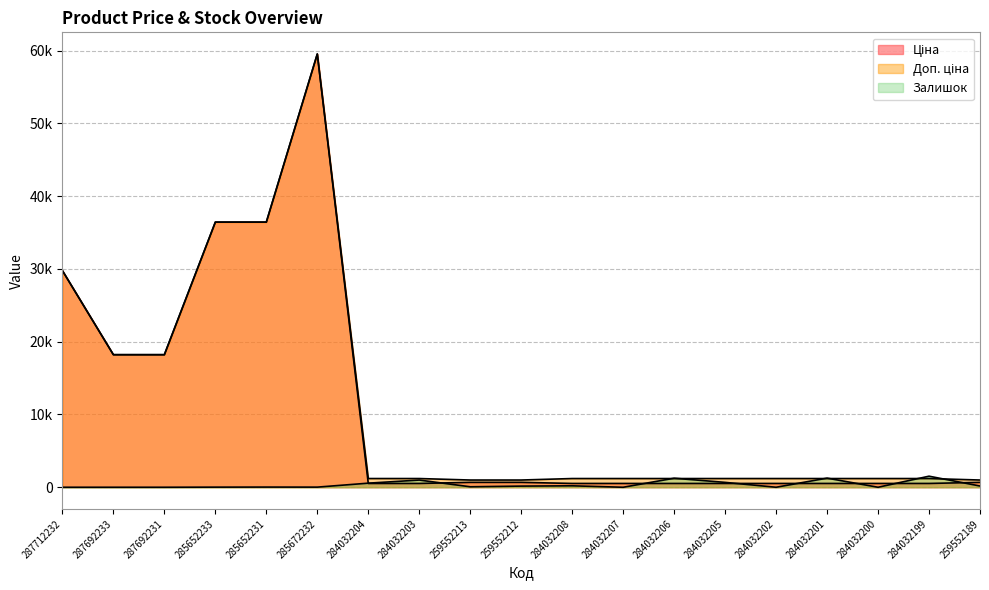

What is the total value across all series at 285652231?

72872.1